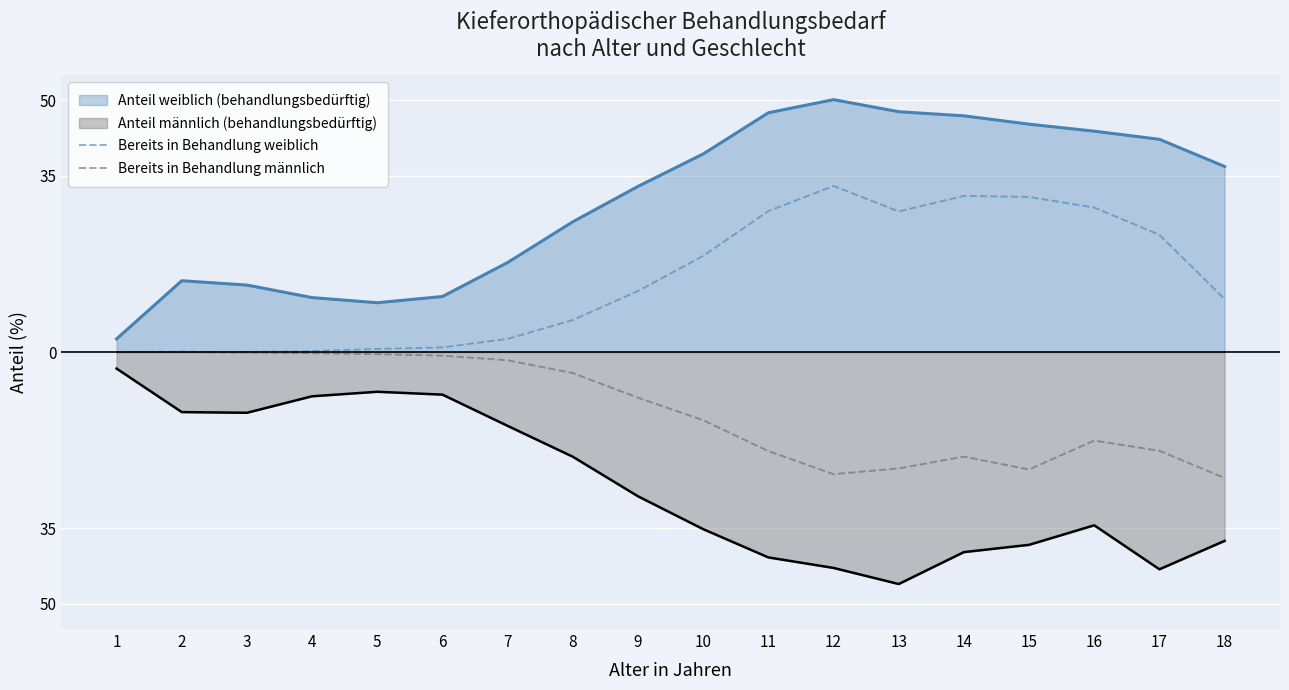

What is the difference between the Bereits in Behandlung männlich values at 11 and 6?

18.9